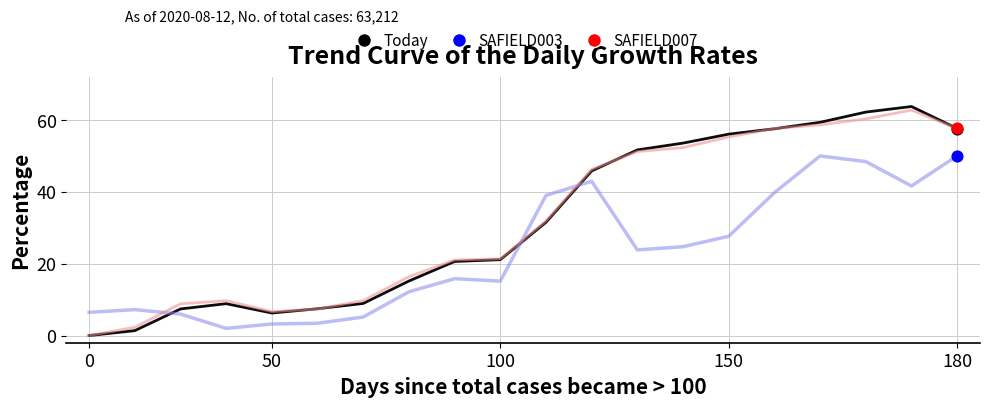

What is the maximum value shown in the chart?

63.8